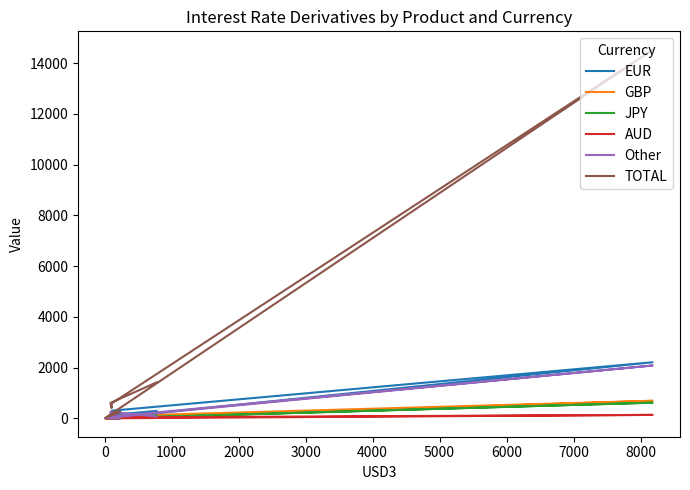

True or false: EUR and AUD cross at least once.

False